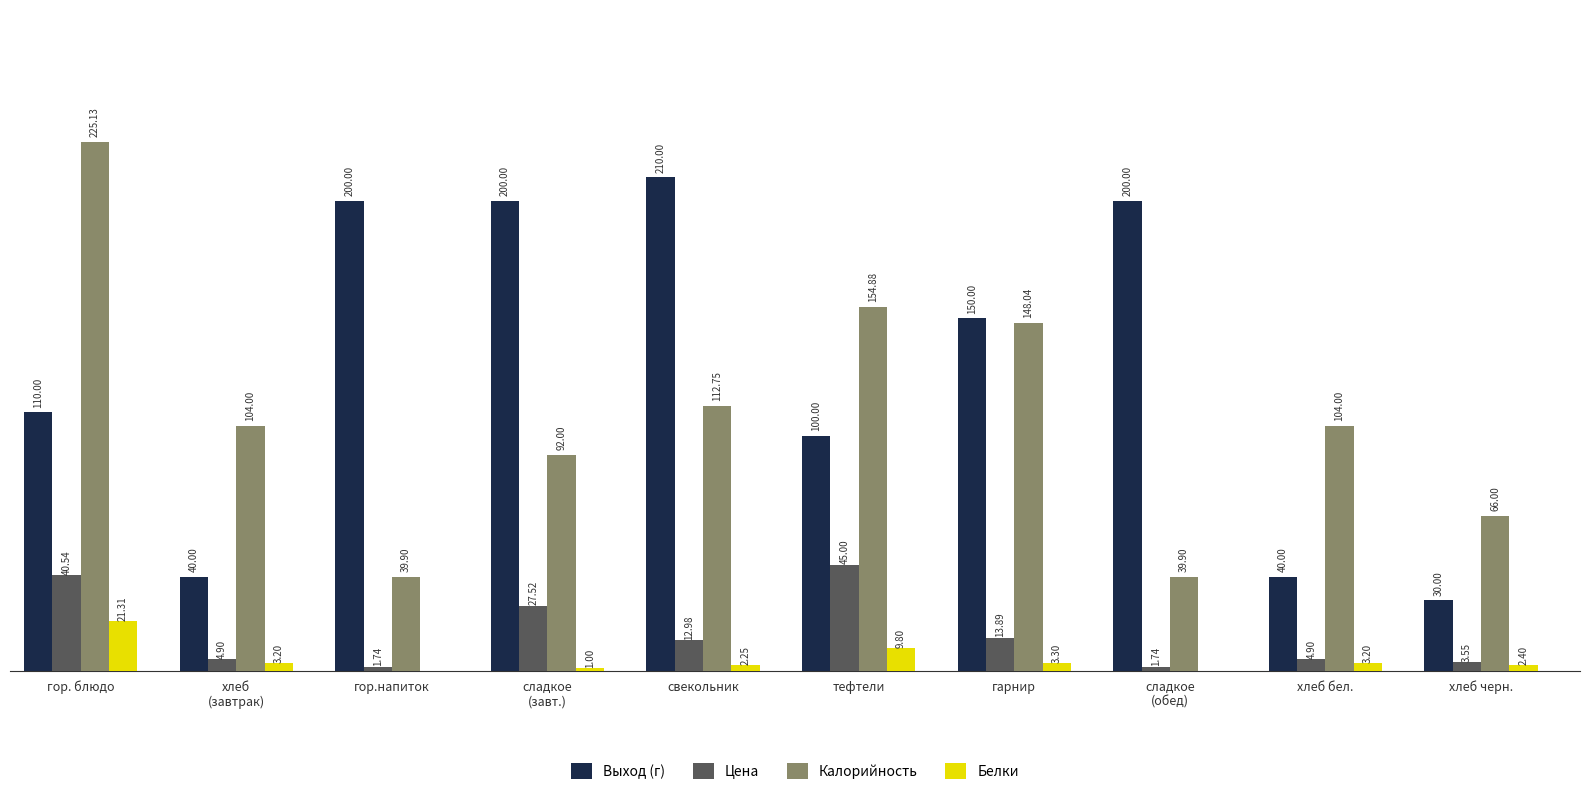

At which label does Белки reach its peak?

гор. блюдо